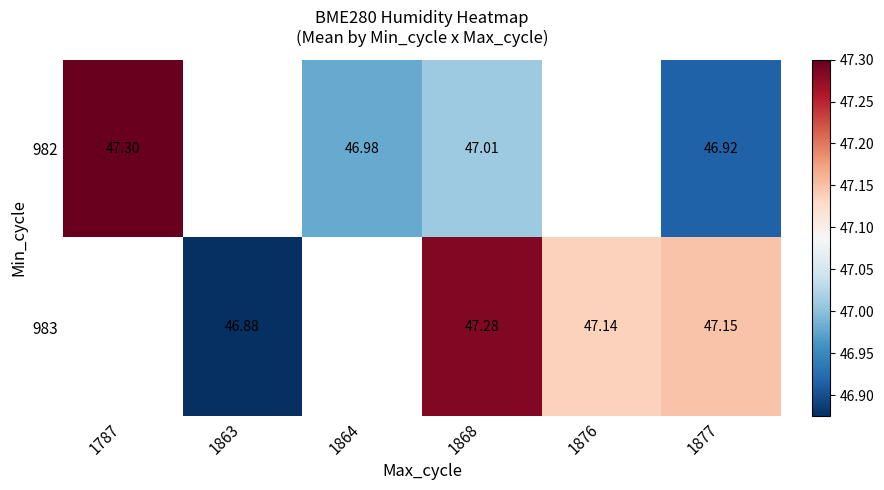

Is the value of 983 at 1868 greater than the value of 982 at 1787?

No